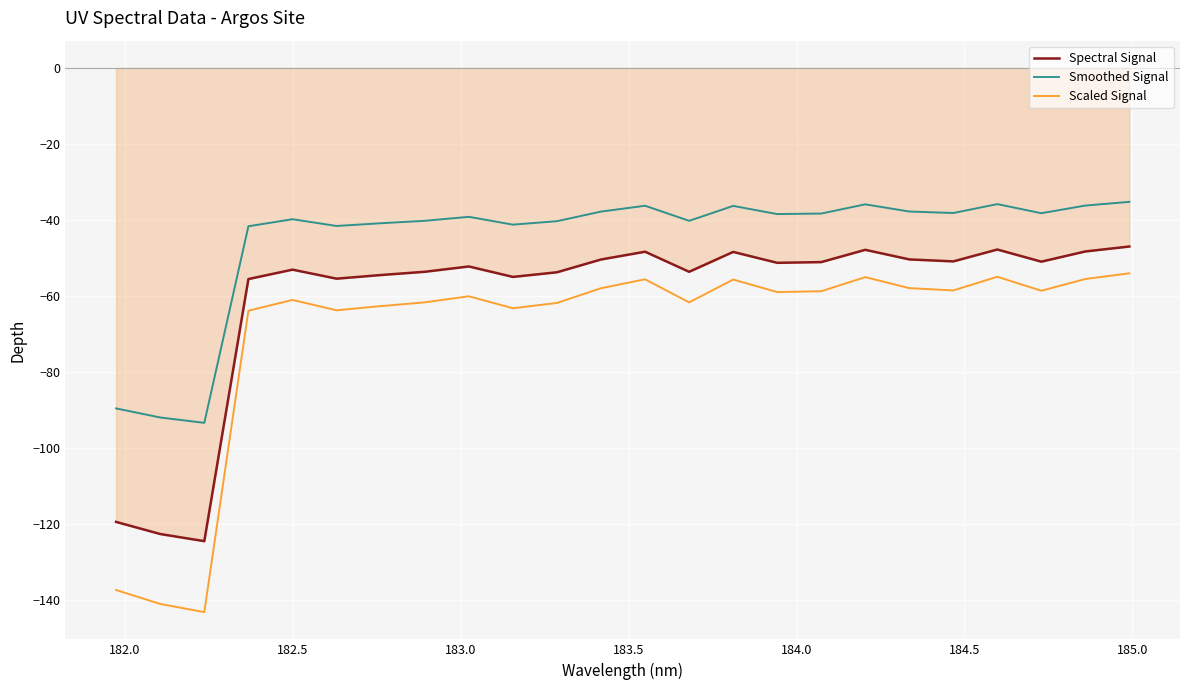

True or false: Spectral Signal and Scaled Signal intersect in this chart.

False